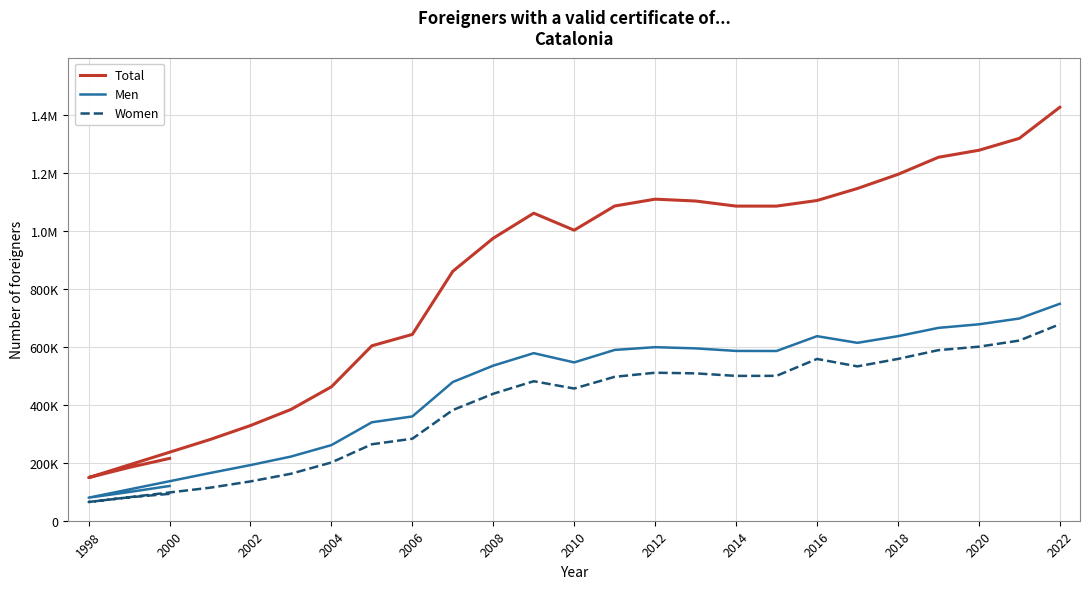

The value of Total at 2022 is 473770. True or false?

False